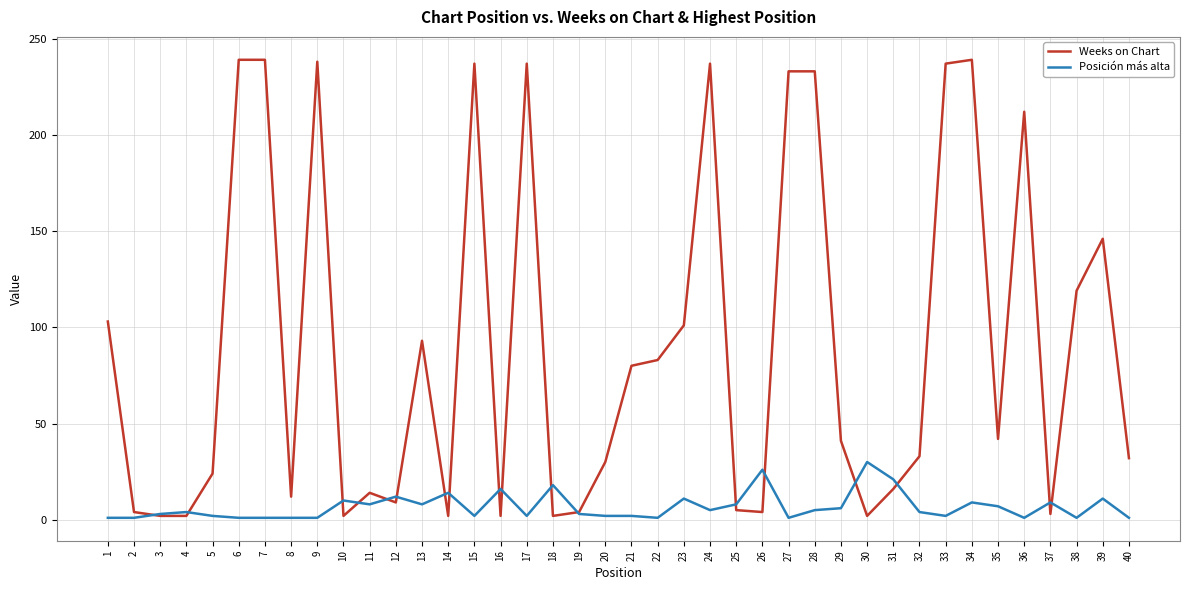

Which category has the highest value in the Posición más alta series?

30